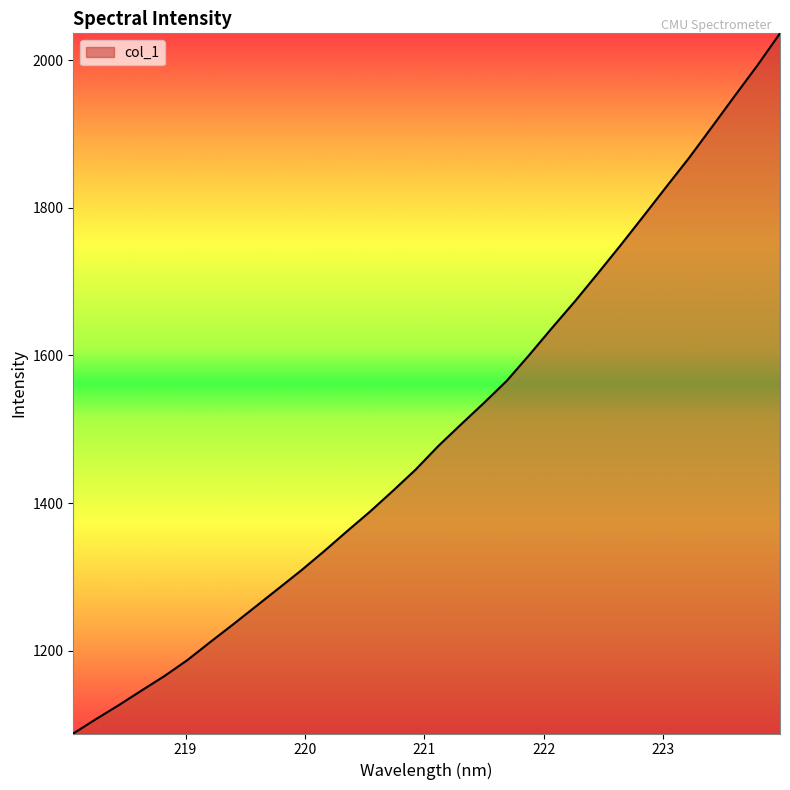

What is the maximum value shown in the chart?

2036.2